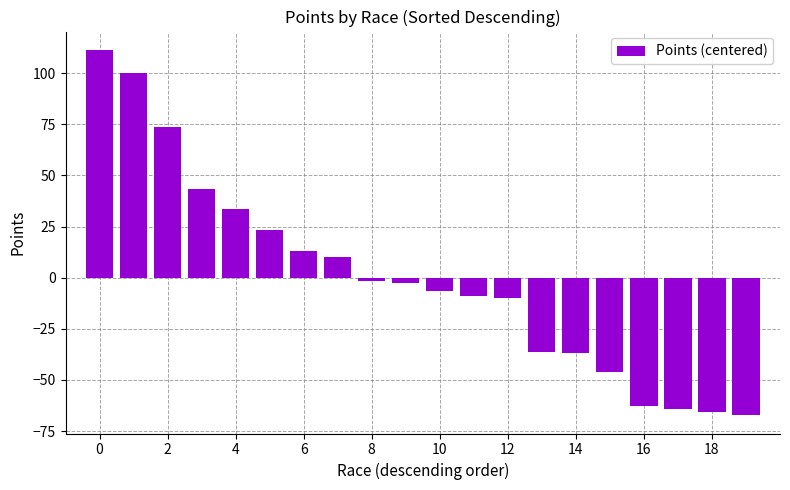

What is the difference between the maximum and minimum values?

178.6